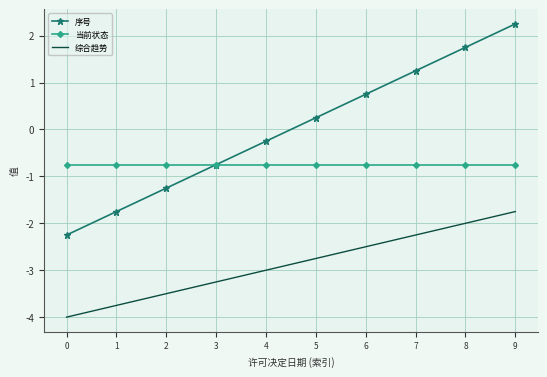

Which category has the highest value across all series?

9